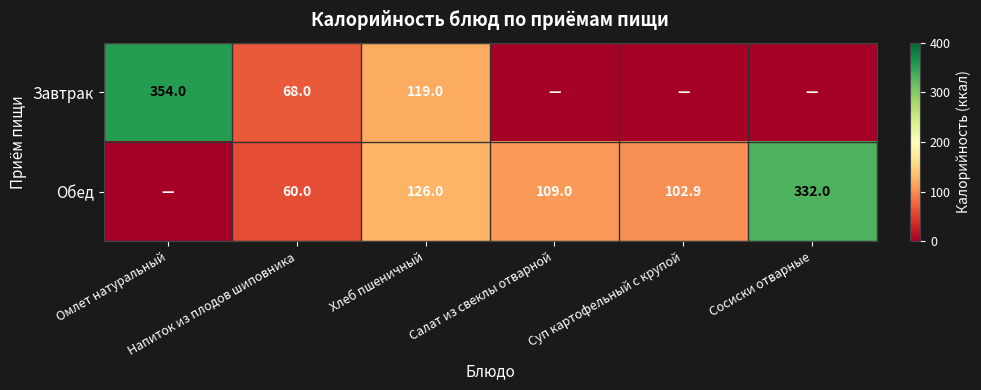

At which category is the sum across all series the highest?

Омлет натуральный